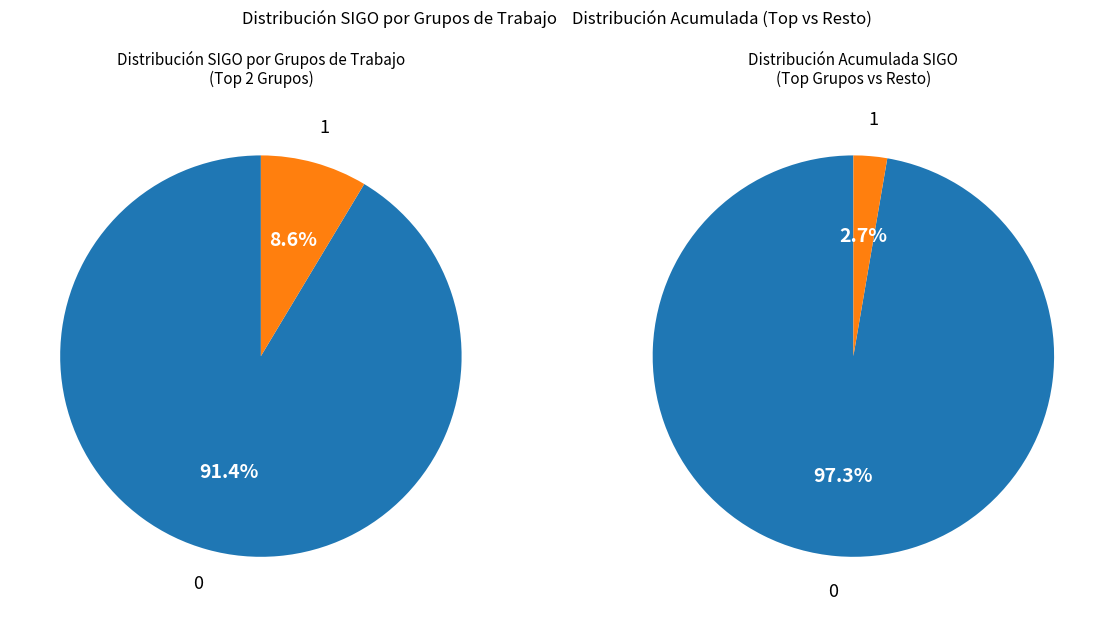

Is there any slice that represents more than half of the pie?

Yes